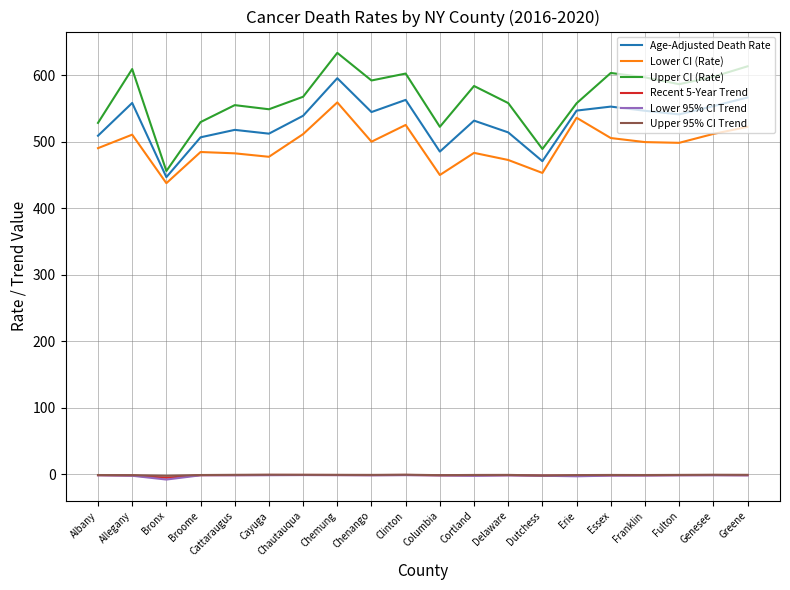

Where is Age-Adjusted Death Rate nearest to the value 521?

Cattaraugus